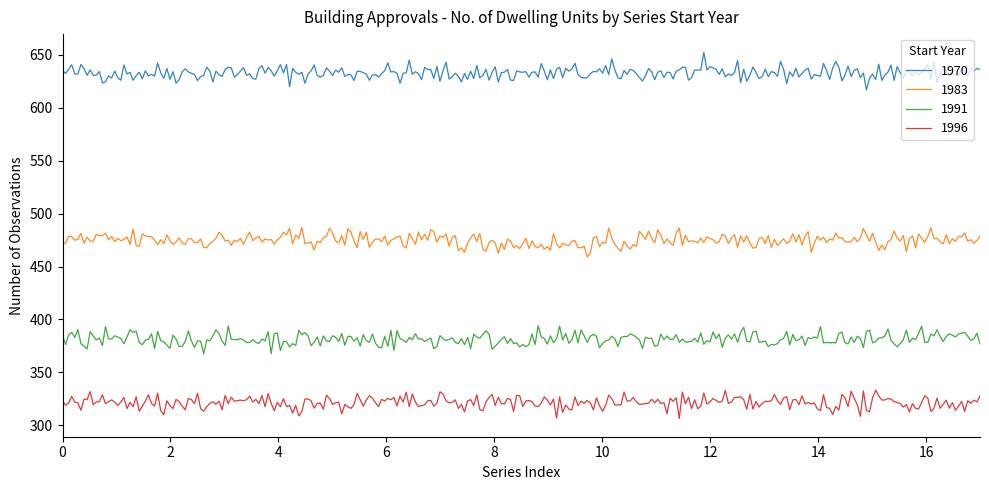

What is the maximum value for 1970?

652.2